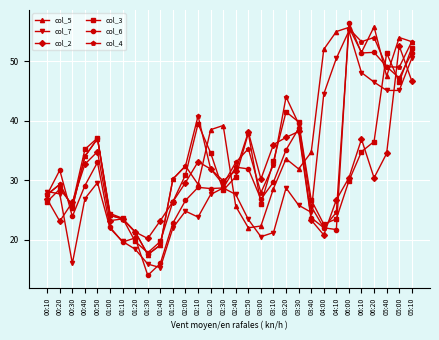

At which category is the sum across all series the highest?

05:10